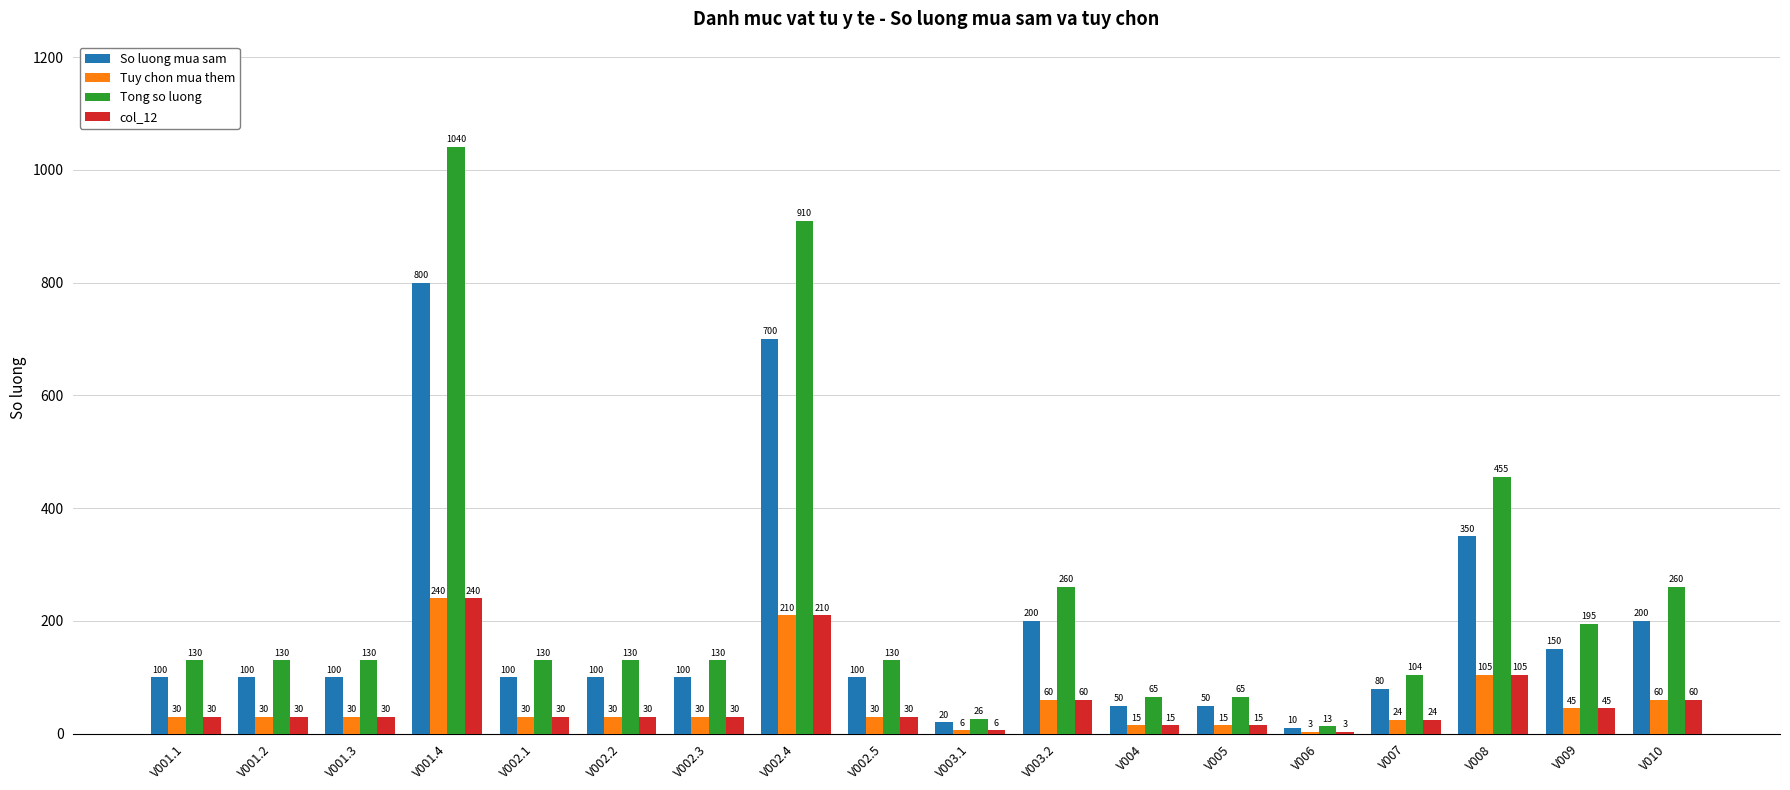

How many series are shown in this chart?

4